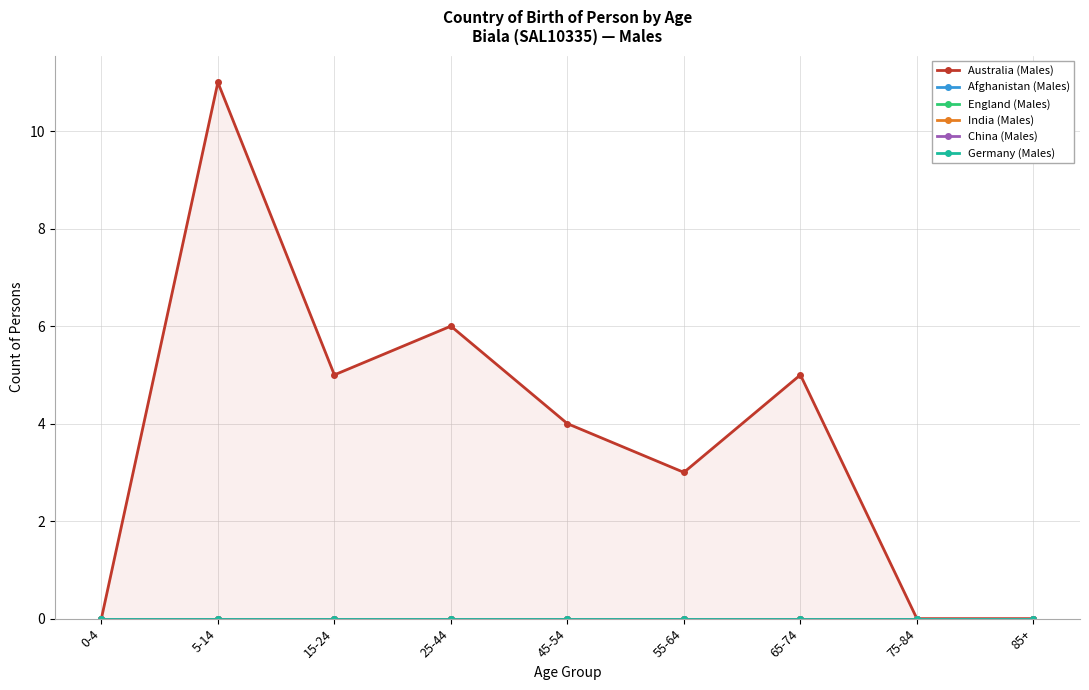

True or false: Afghanistan (Males) and China (Males) cross at least once.

False